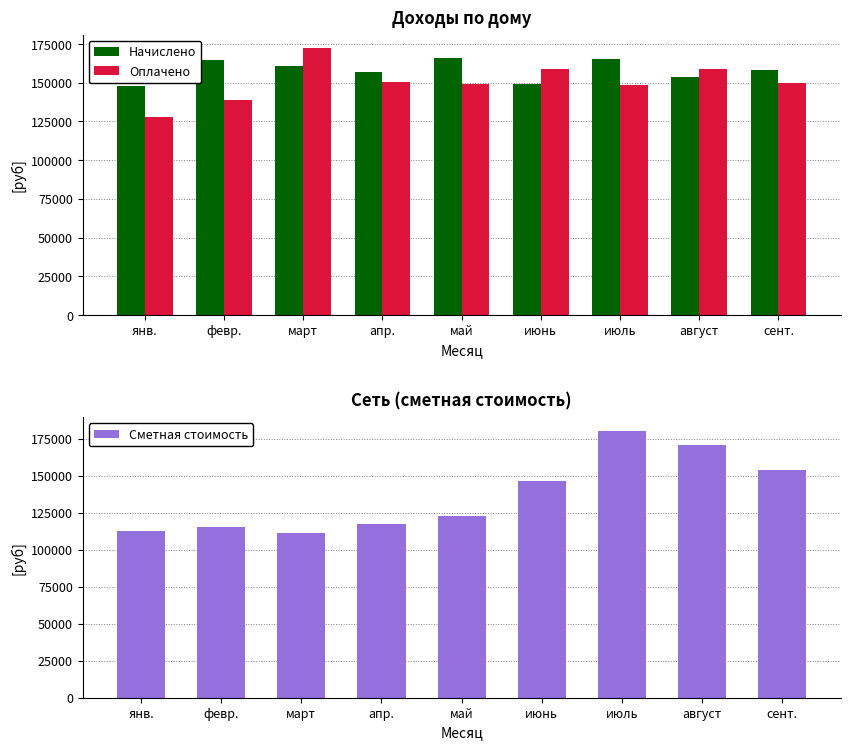

What is the maximum value shown in the chart?

180381.9